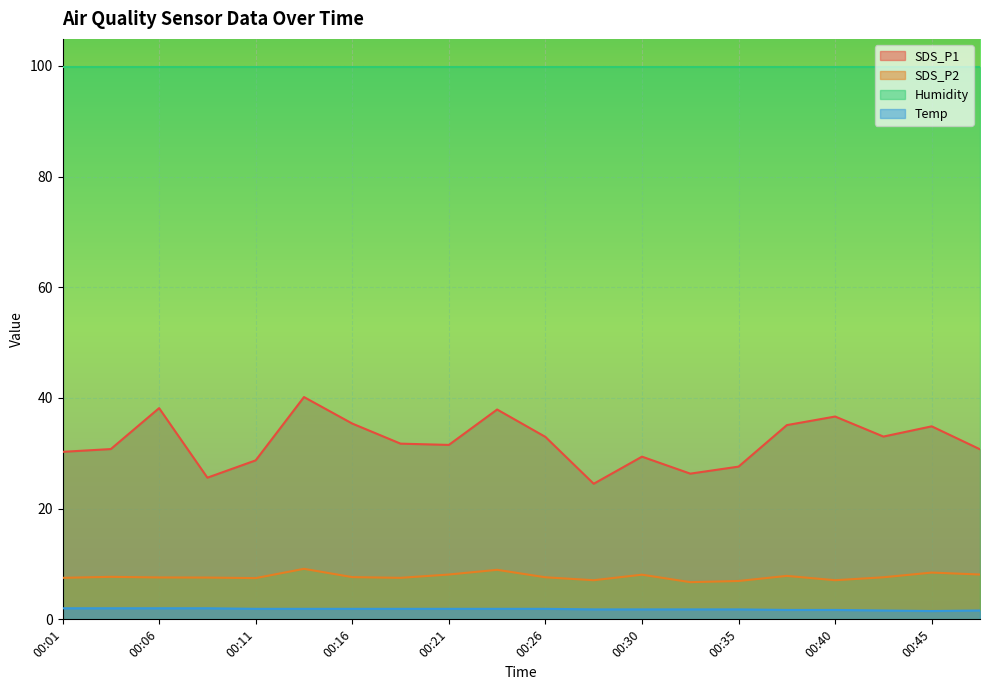

Which series has the largest range (max minus min)?

SDS_P1